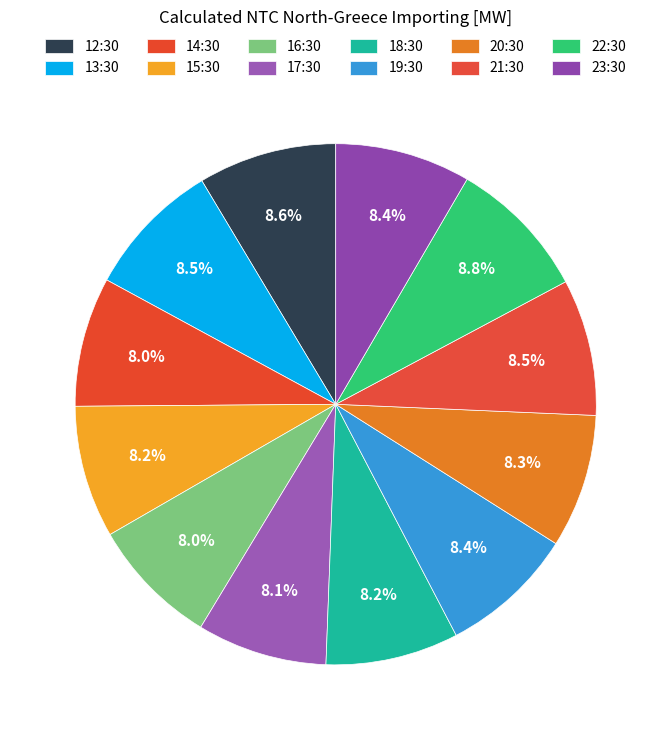

To the nearest percent, what percentage of the pie is 13:30?

8%